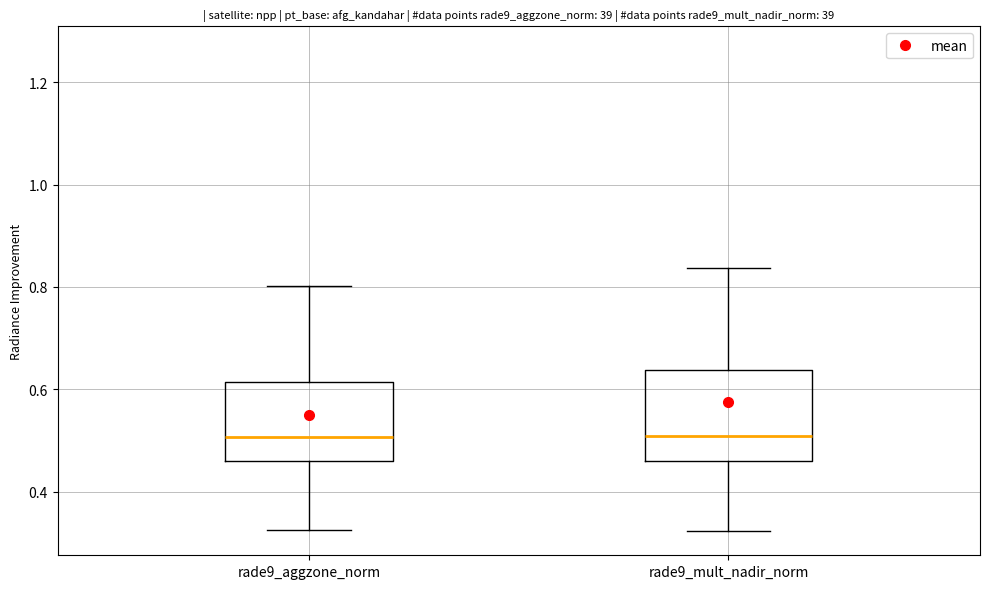

Where does the upper whisker of the box for rade9_mult_nadir_norm end on the y-axis? The values are not printed on the chart, so give them approximately, as read against the axis.

0.84